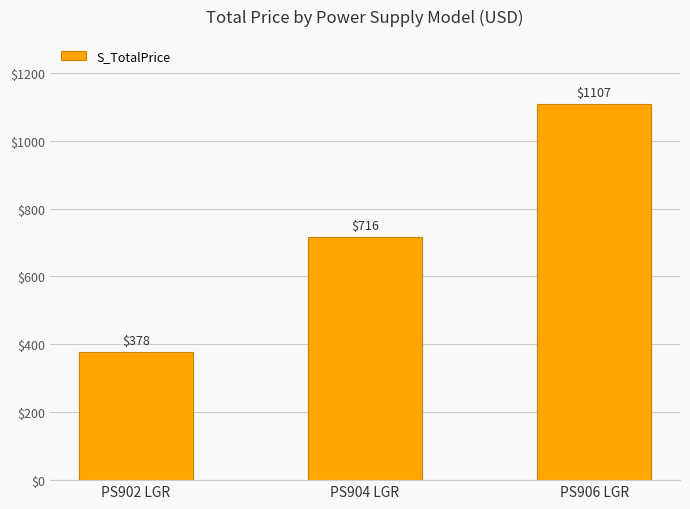

Which has a higher value, PS902 LGR or PS904 LGR?

PS904 LGR